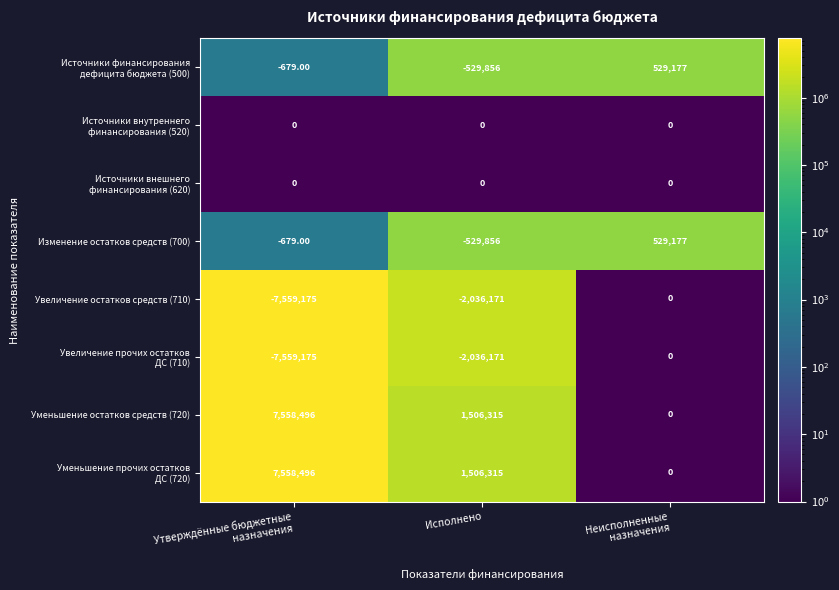

What is the average value of the Уменьшение остатков средств (720) series?

3021604